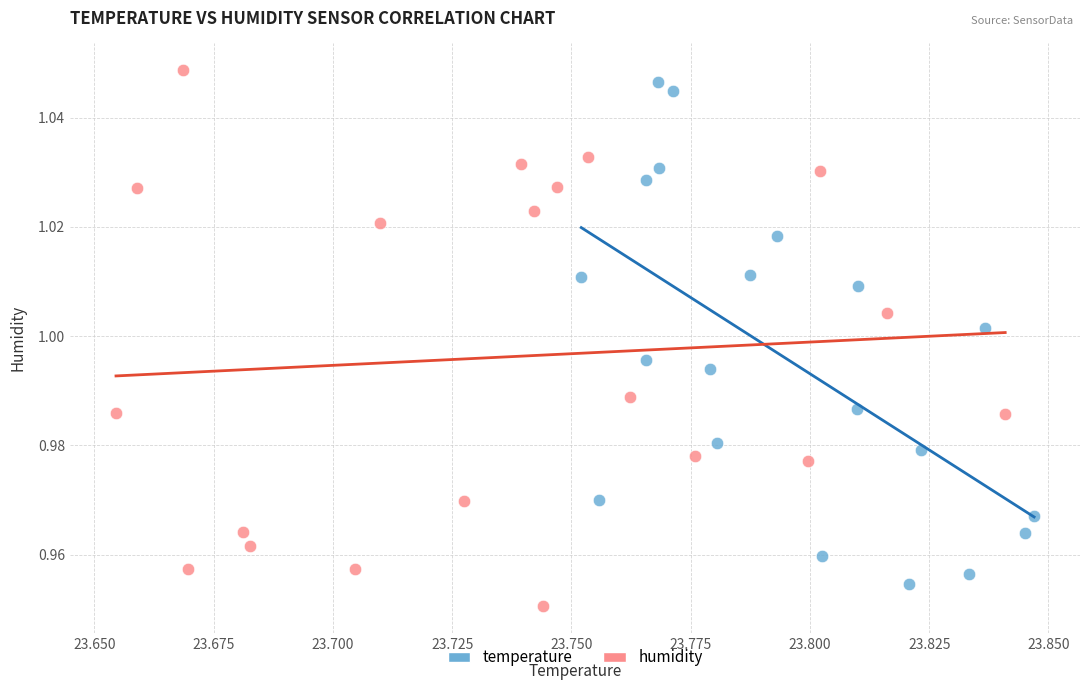

Which series has the largest Y range (max minus min)?

humidity